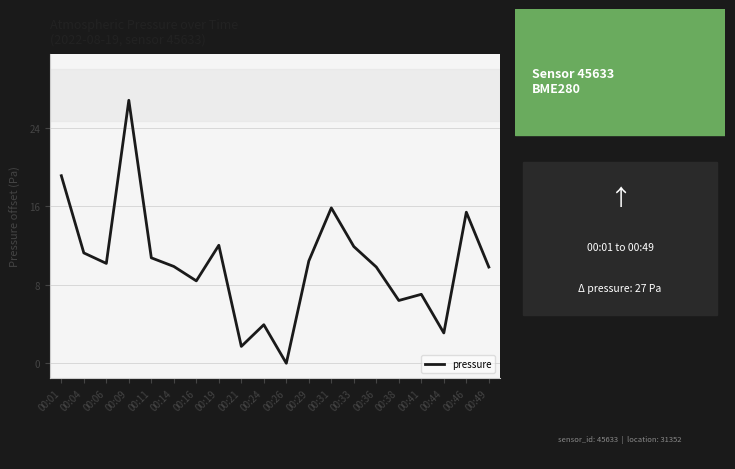

How many categories are shown in the chart?

20